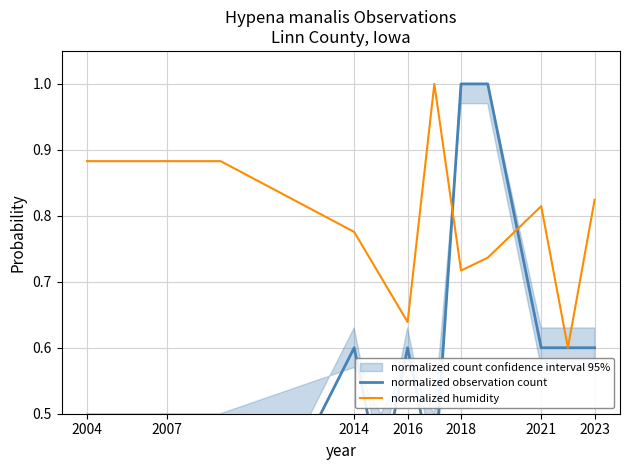

At 2004, list the series in order from largest to smallest.

normalized humidity, normalized observation count